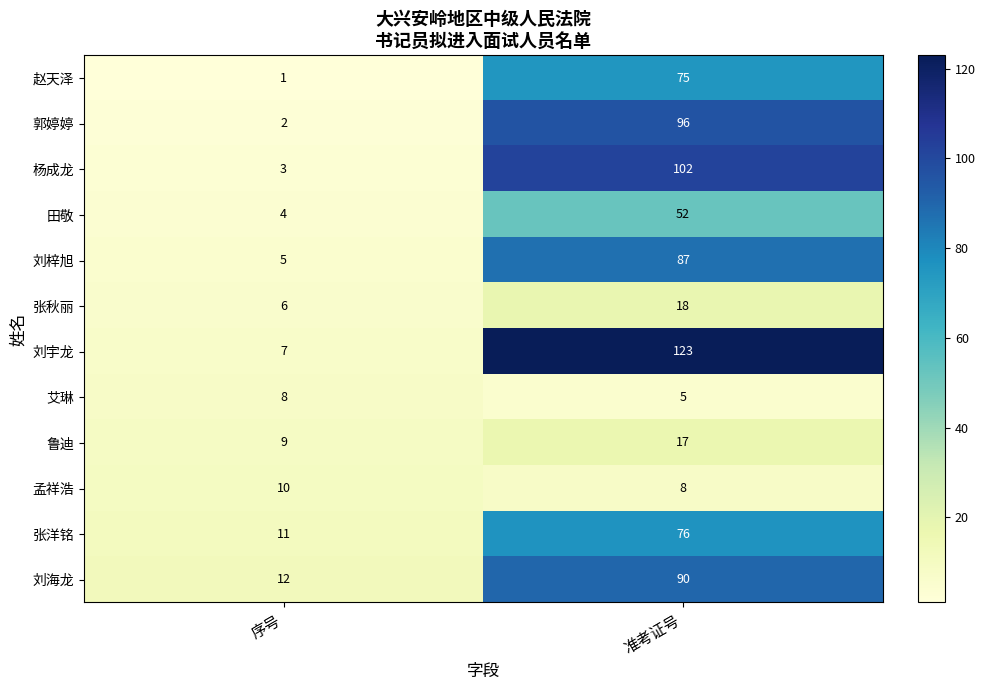

What is the sum of all 杨成龙 values?

105